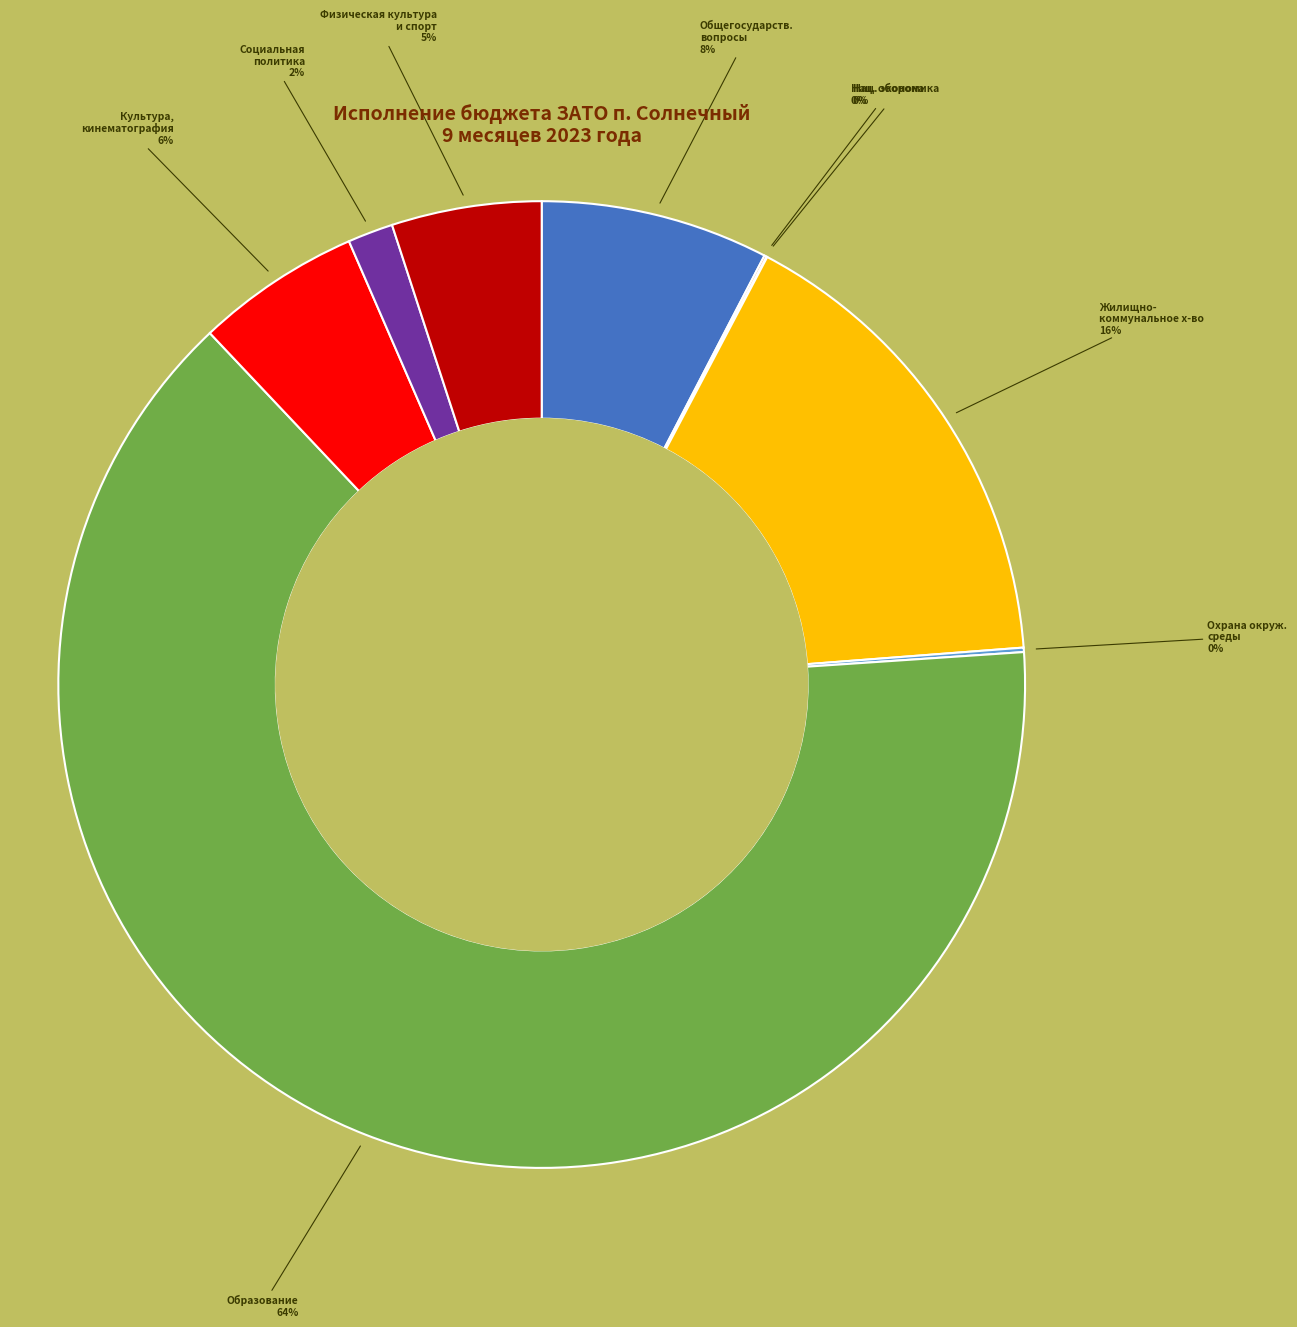

The Культура, кинематография slice represents 6% of the pie. True or false?

True